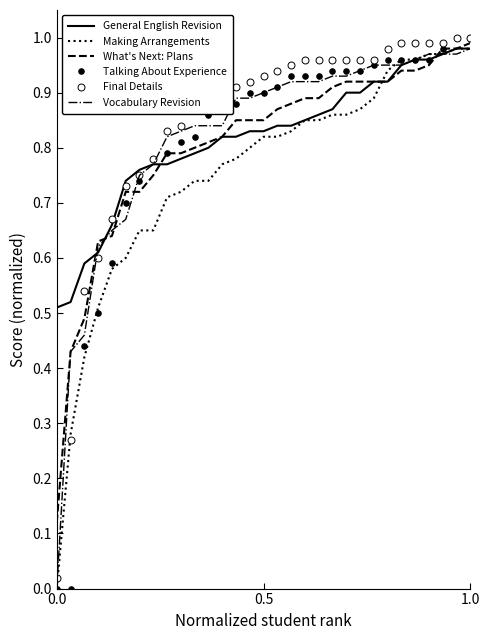

How many categories are shown in the chart?

31